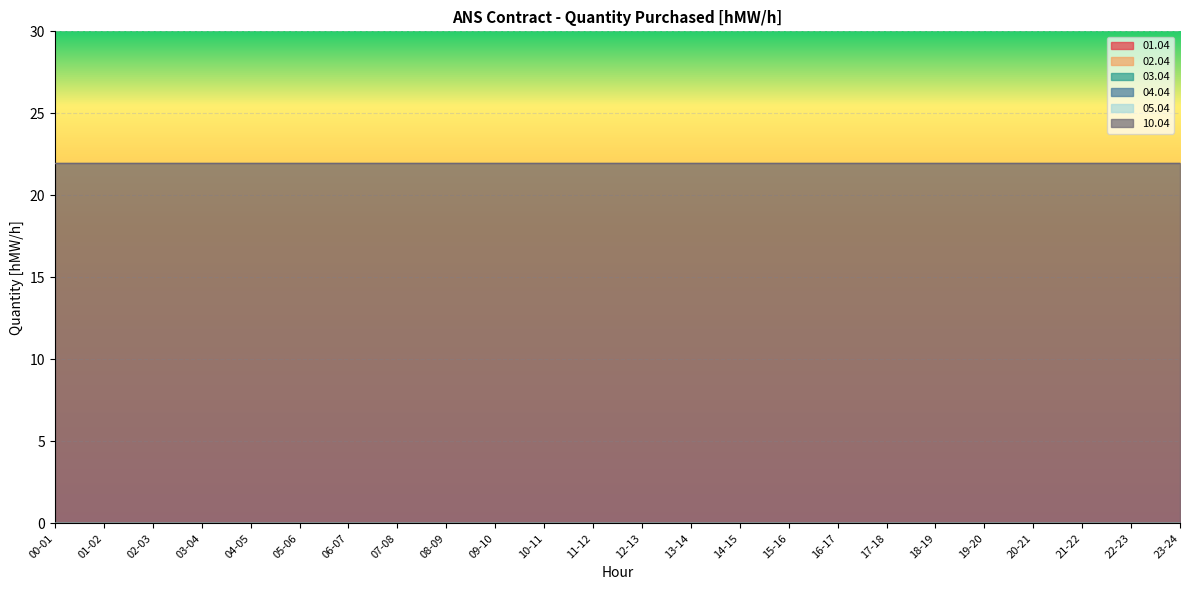

Which series has the largest total across all categories?

10.04